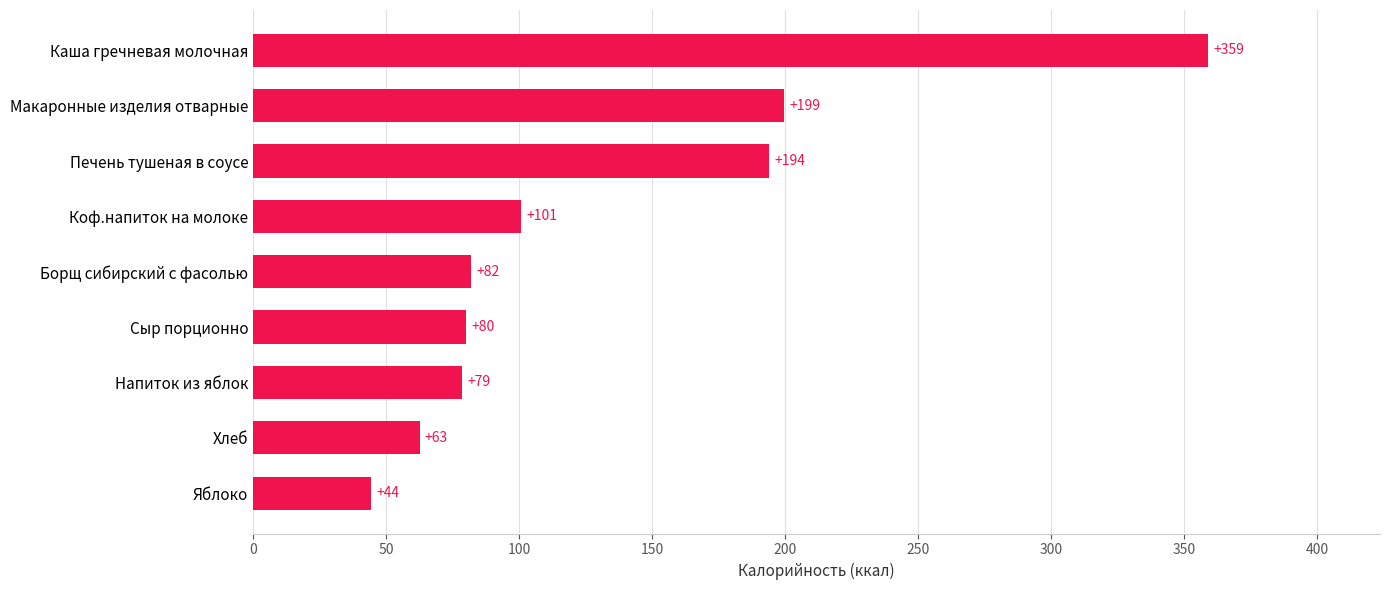

Is it true that the value at Яблоко is 44.4?

True